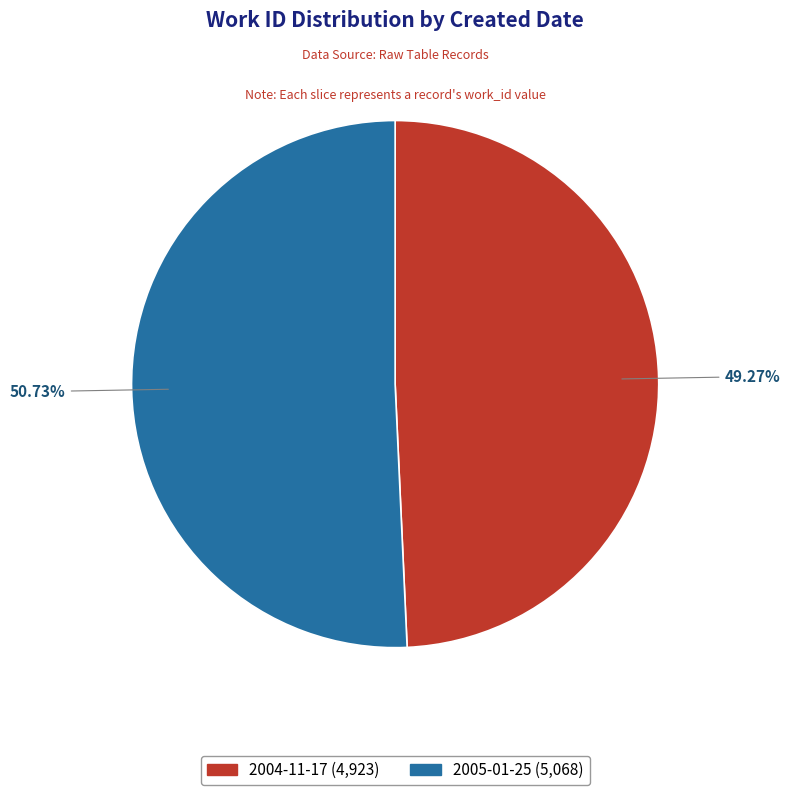

To the nearest percent, what is the difference between the 2005-01-25 and 2004-11-17 slice percentages?

1%